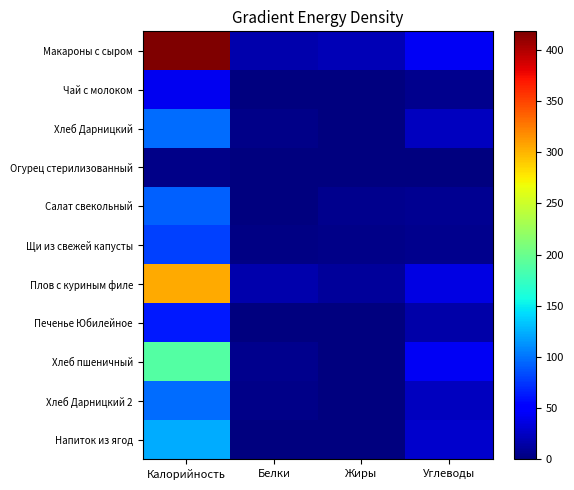

Between Белки and Углеводы, which is larger?

Углеводы